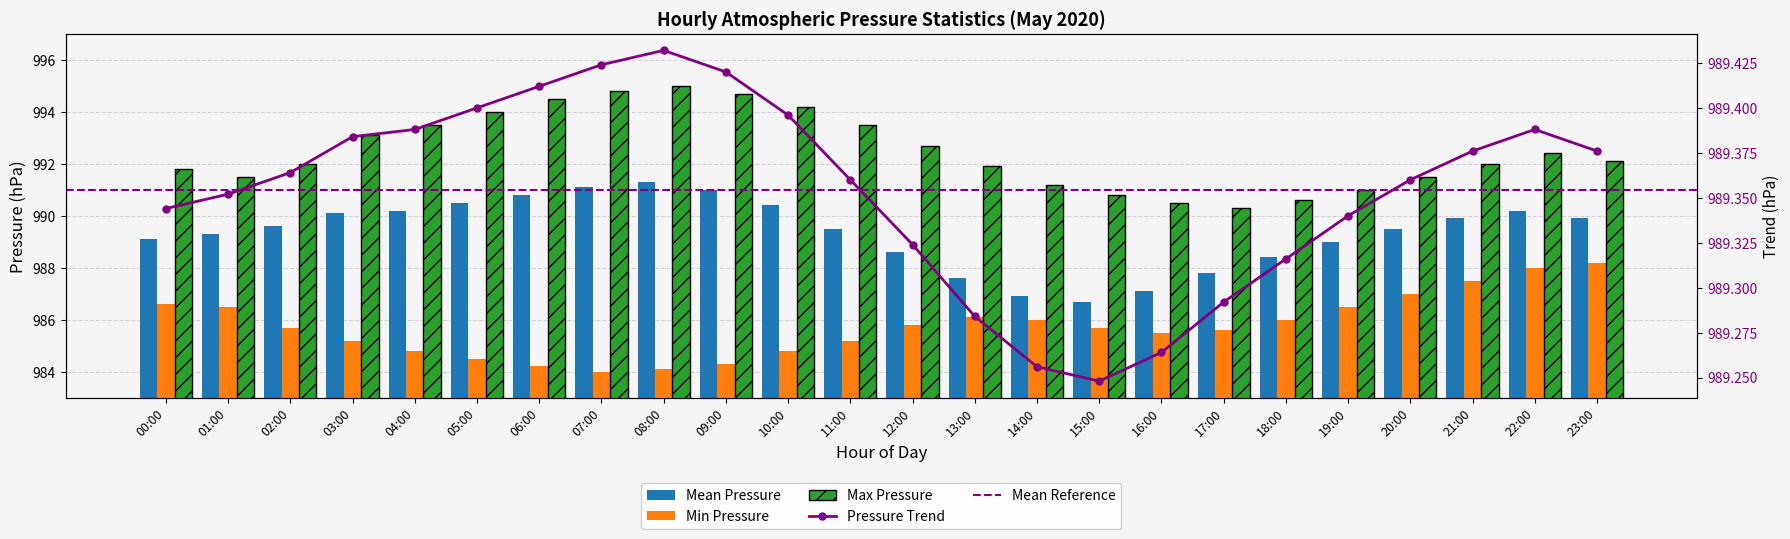

True or false: Max Pressure has a value of 991.0 at 19:00.

True